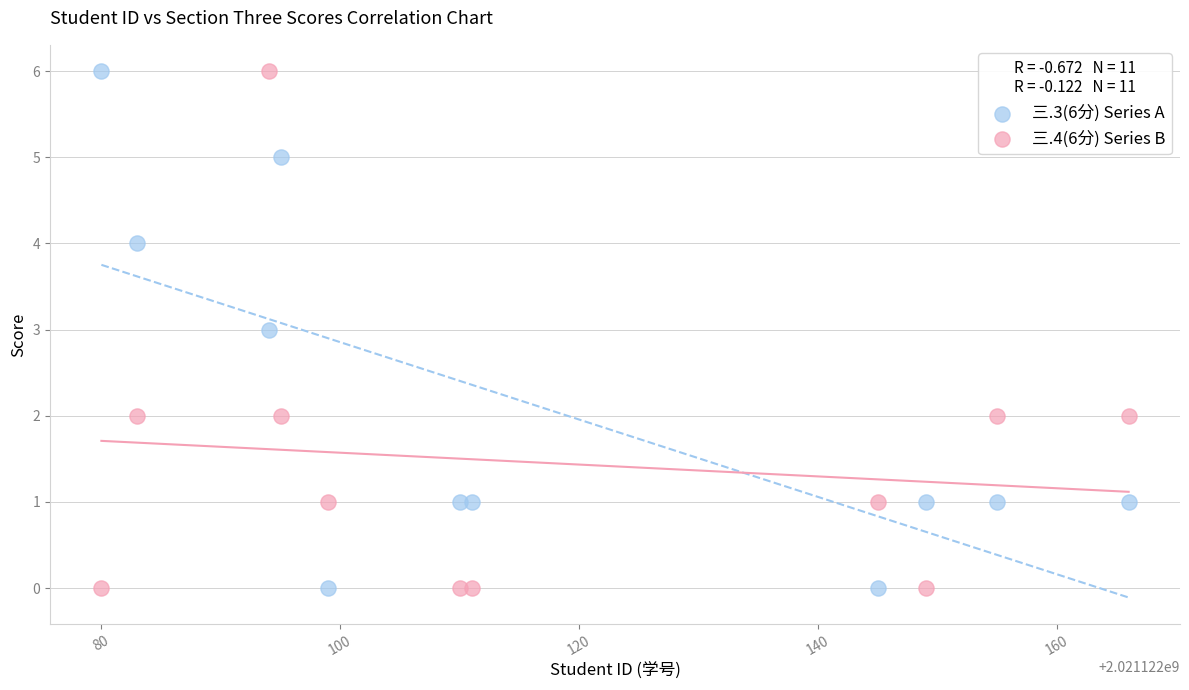

Across all data points, what is the range of Y values (max minus min)?

6